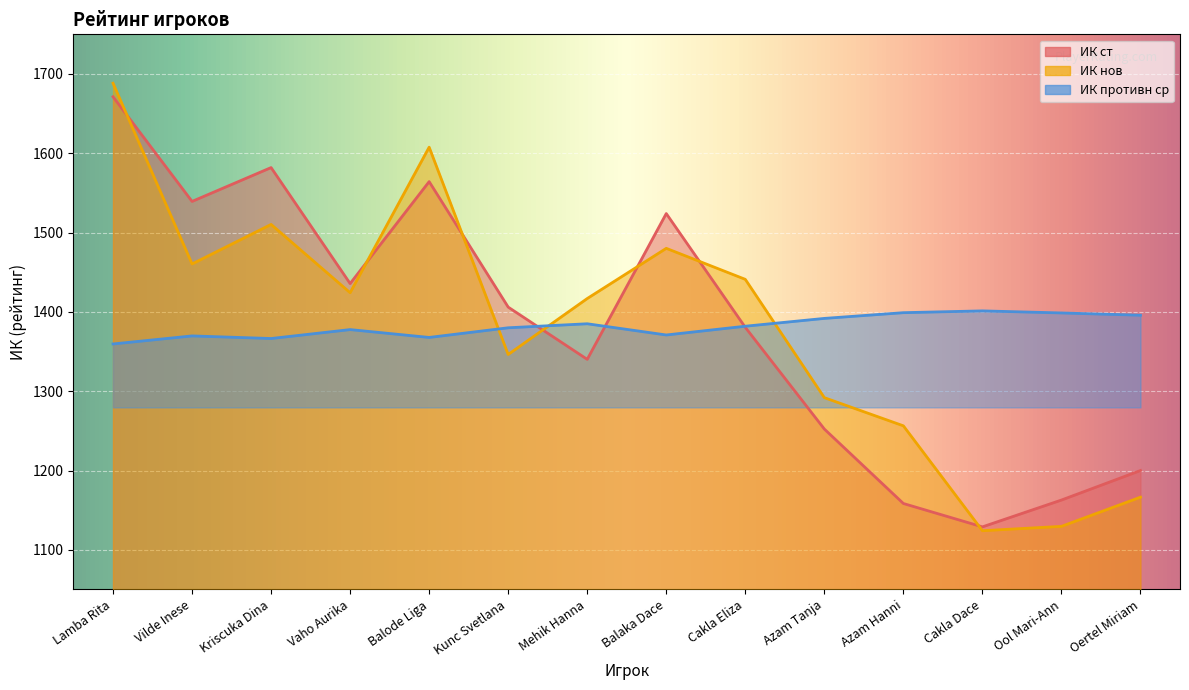

Reading left to right, transcribe all the data shown in this chart.

ИК ст: 1671.3	1539.3	1582.0	1435.7	1564.3	1406.0	1340.2	1524.0	1380.5	1252.3	1158.4	1128.9	1162.8	1200.0
ИК нов: 1688.3	1460.5	1510.3	1424.2	1607.7	1346.3	1416.9	1480.2	1441.0	1291.9	1256.3	1124.1	1129.6	1166.4
ИК противн ср: 1359.6	1369.7	1366.4	1377.7	1367.8	1380.0	1385.0	1370.9	1381.9	1391.8	1399.0	1401.3	1398.7	1395.8